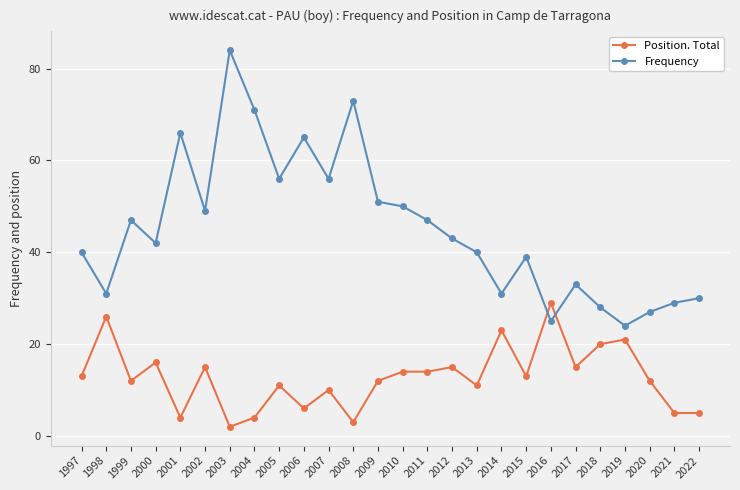

True or false: Frequency has more than 2 interior local peaks.

True